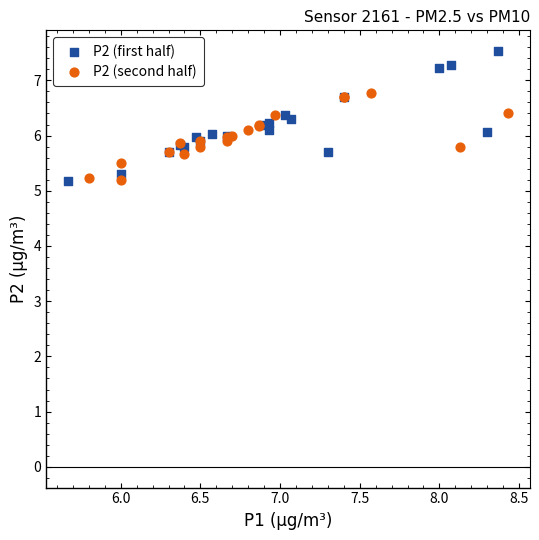

Which series has the widest spread of Y values?

P2 (first half)